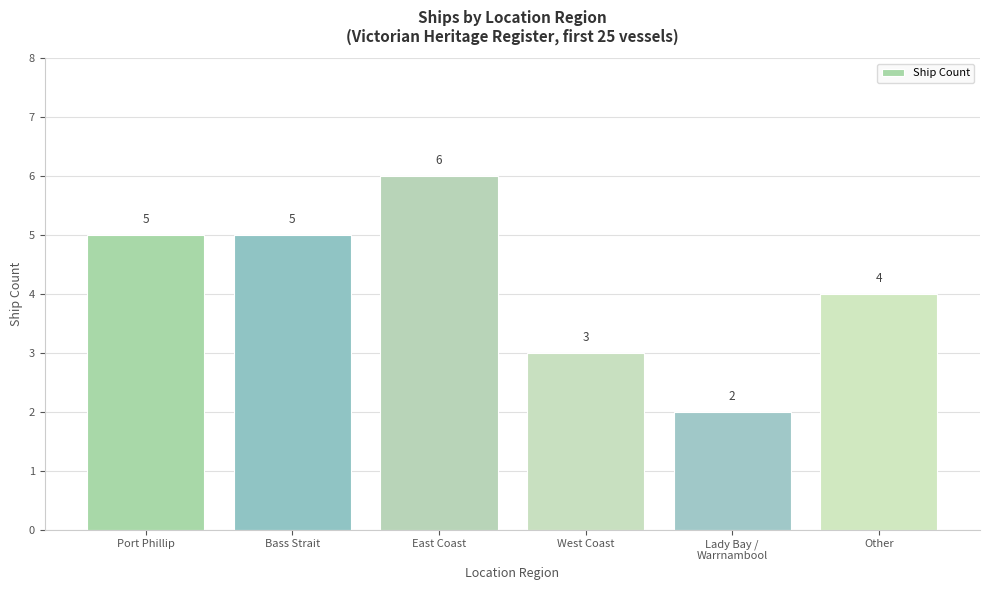

How many data points are less than 5?

3